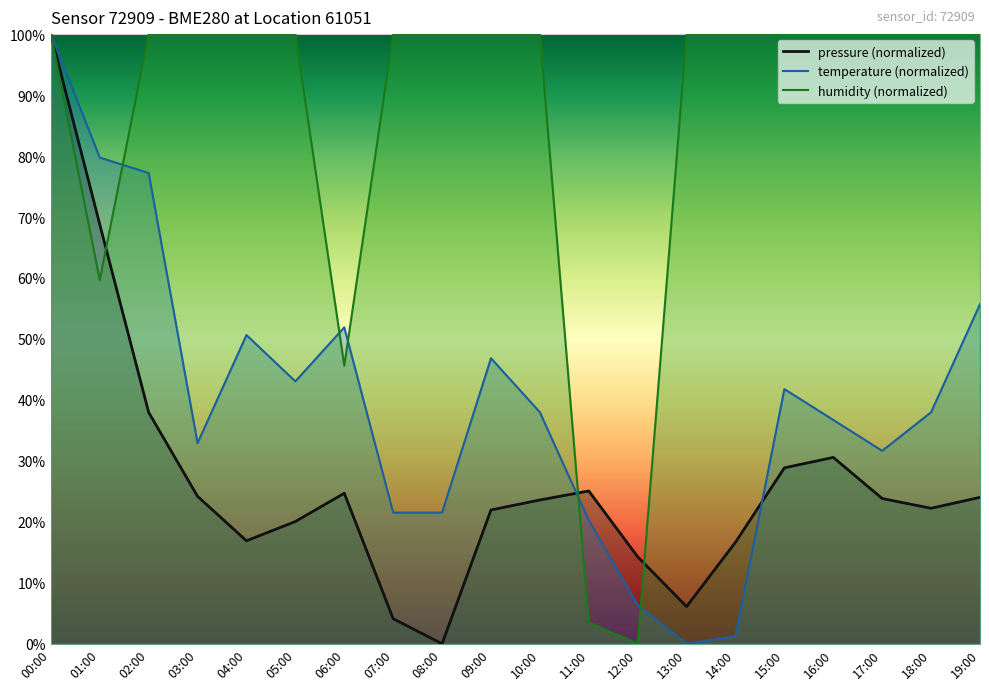

What is the difference between the pressure values at 00:00 and 18:00?

77.8